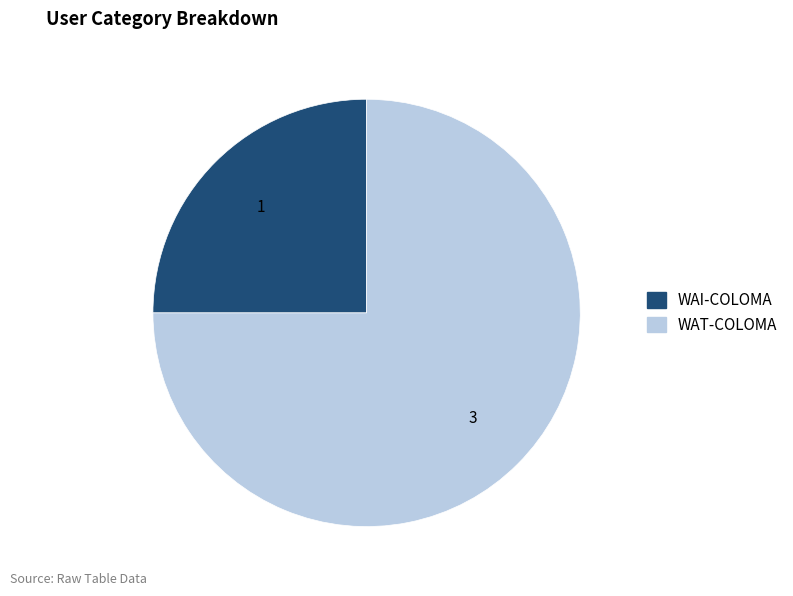

Rank the categories by value from lowest to highest.

WAI-COLOMA, WAT-COLOMA